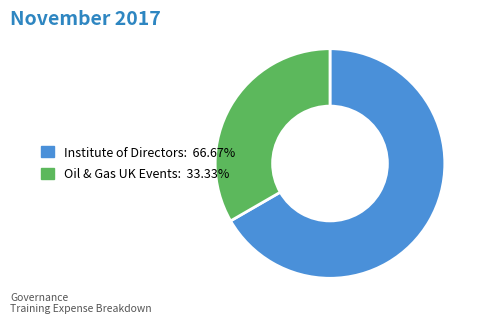

Combined, do Institute of Directors: 66.67% and Oil & Gas UK Events: 33.33% account for over 50%?

Yes